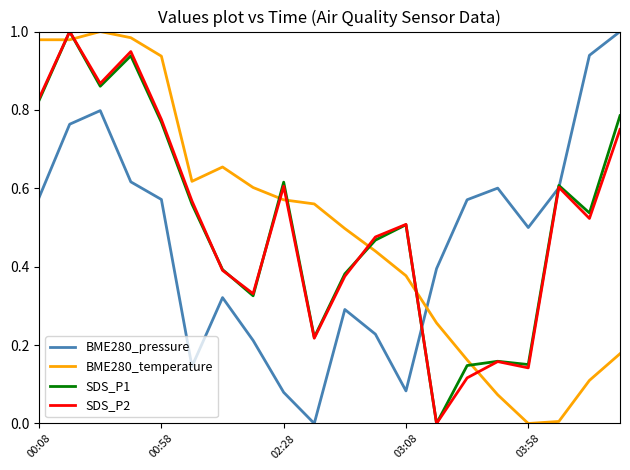

After their last crossing, which series has the higher values: BME280_temperature or BME280_pressure?

BME280_pressure